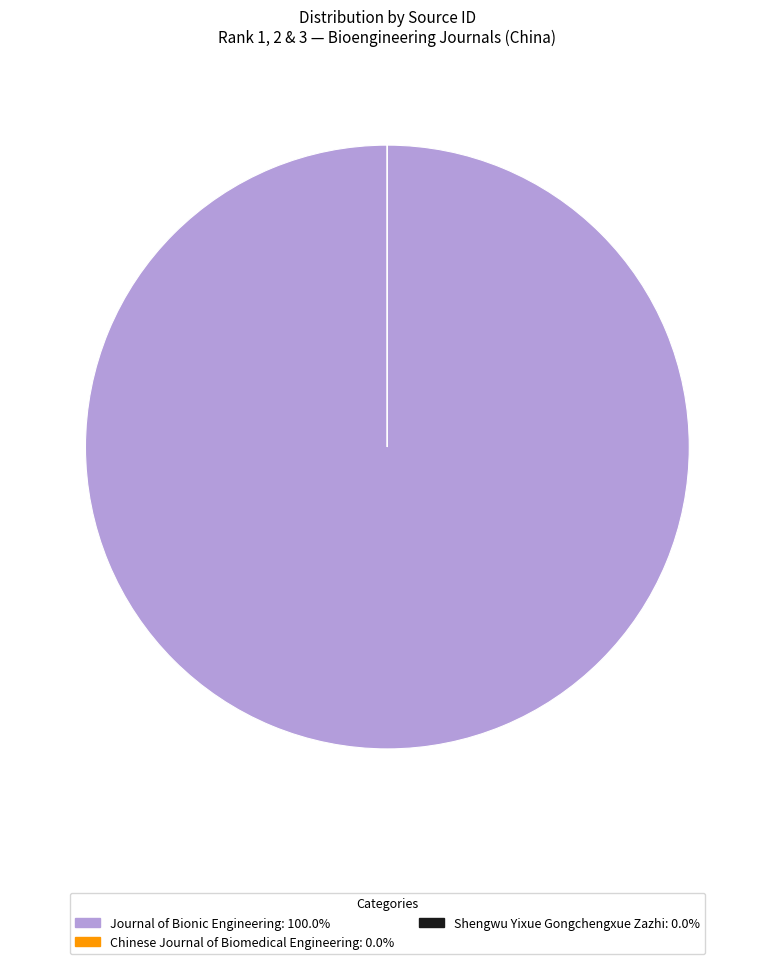

Which category has the biggest portion of the pie?

Journal of Bionic Engineering